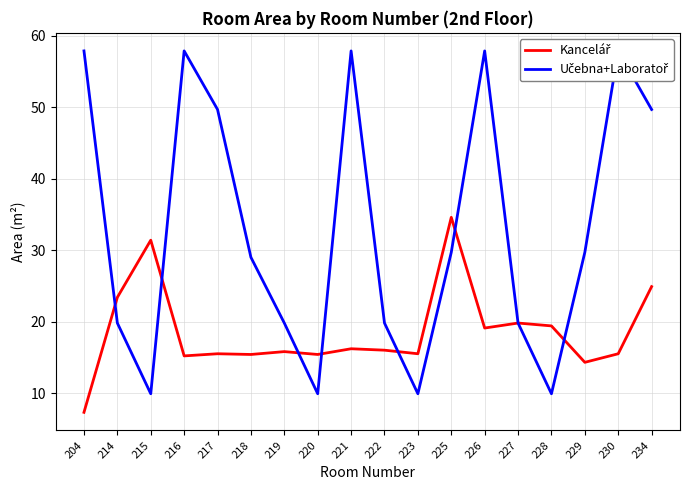

What is the difference between the maximum and second lowest values in the Učebna+Laboratoř series?

48.0